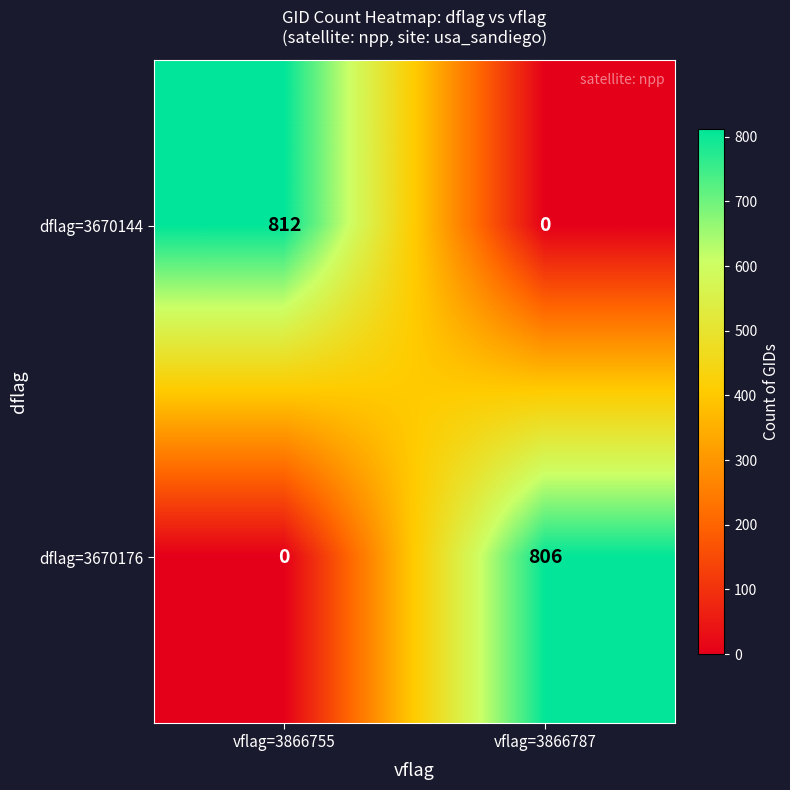

Which category has the lowest value in the dflag=3670144 series?

vflag=3866787